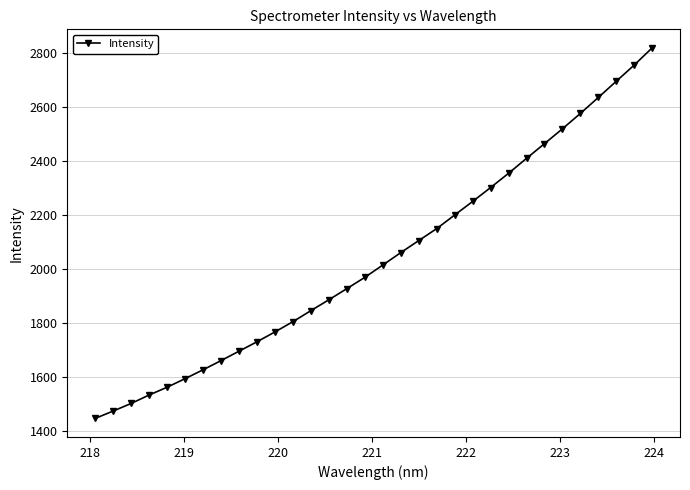

What is the average value?

2041.0